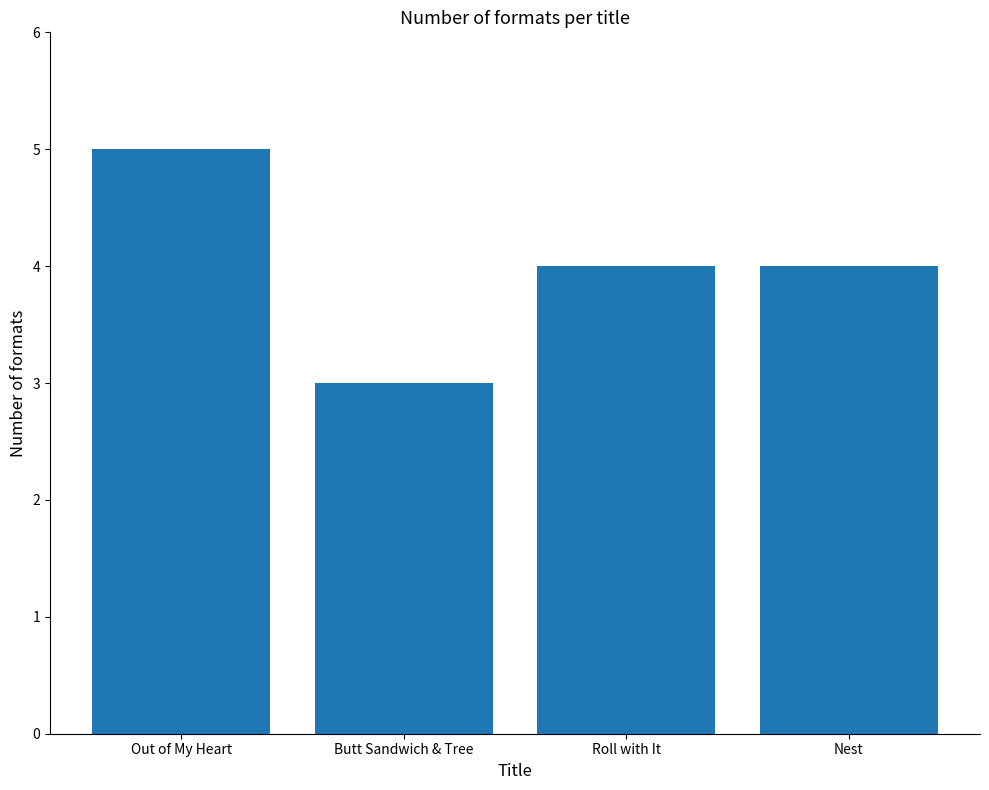

How many distinct data groups are displayed?

1